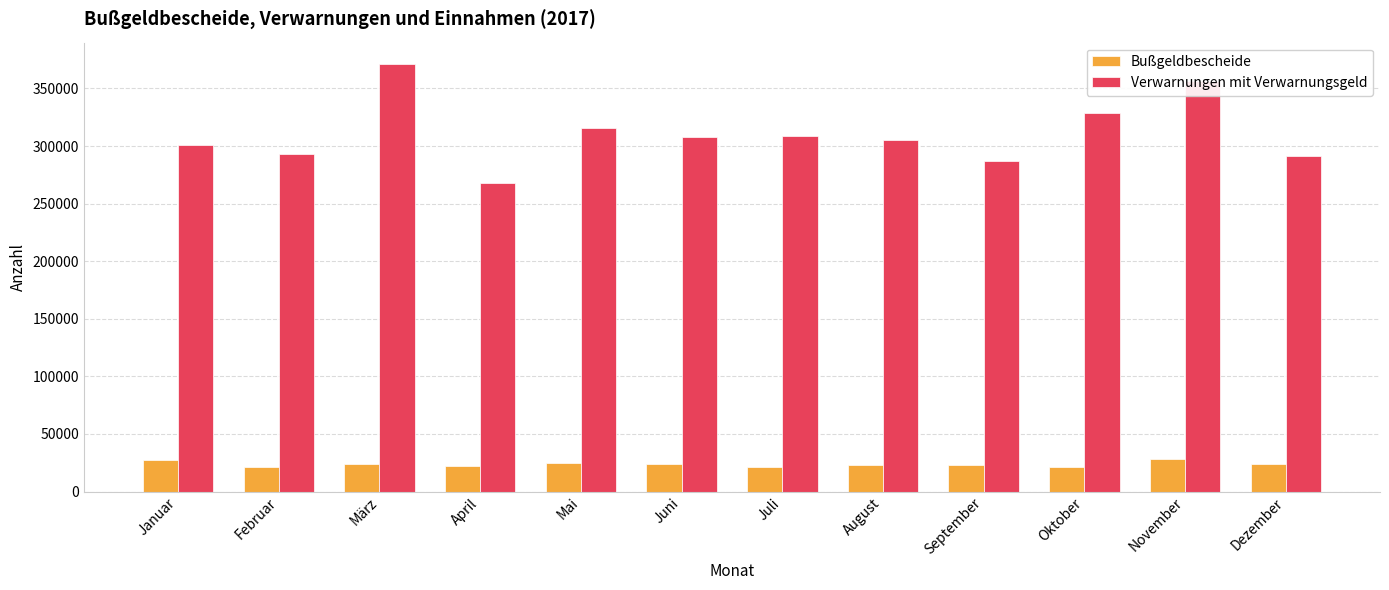

At which label does Verwarnungen mit Verwarnungsgeld reach its peak?

März